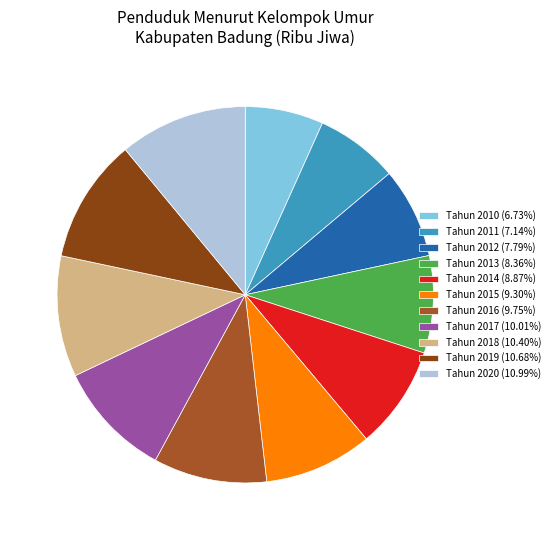

What percentage is NOT represented by Tahun 2012?

92.2%